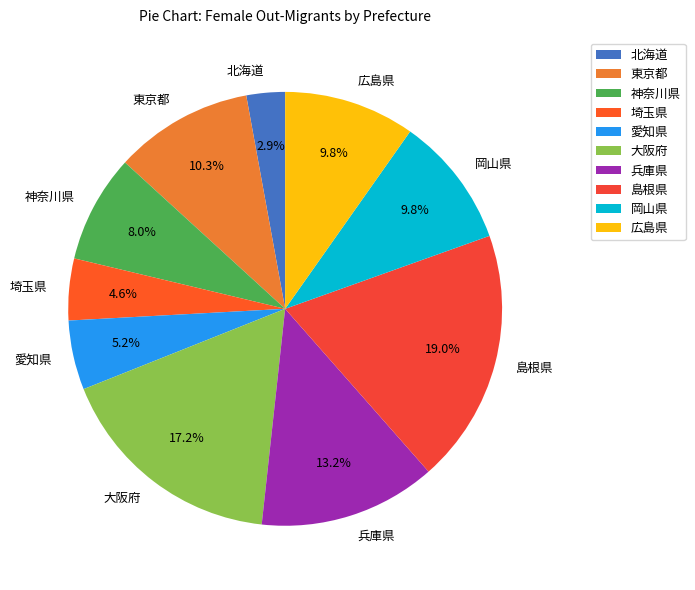

To the nearest percent, what portion does 広島県 represent?

10%